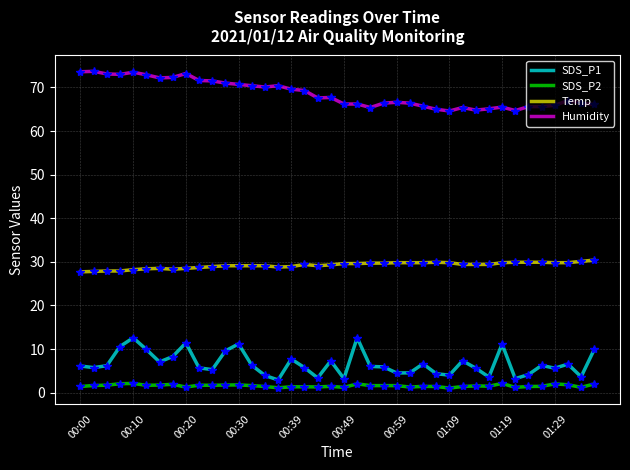

True or false: SDS_P2 and SDS_P1 cross at least once.

False